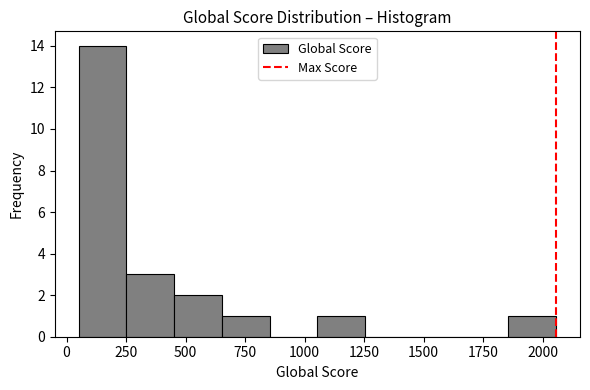

Over which range of the x-axis is the bar tallest?

50 to 250